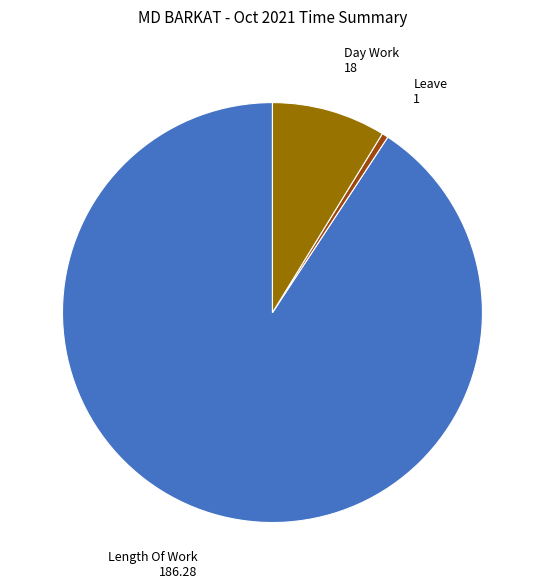

Which category accounts for the majority?

Length Of Work